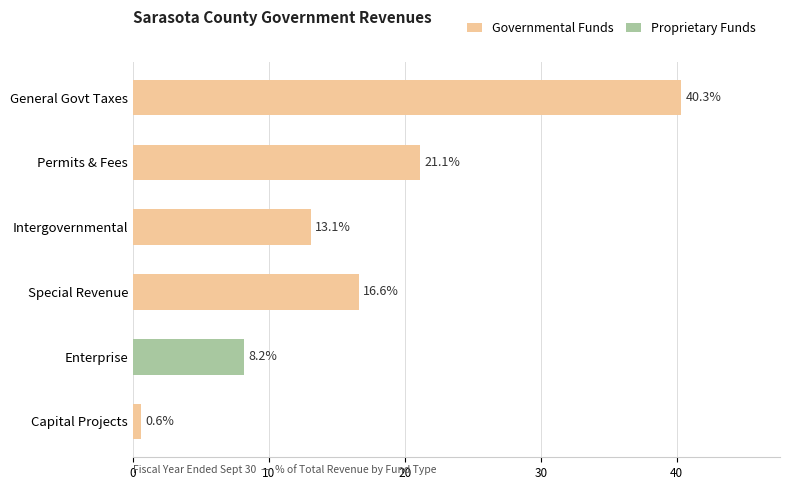

What is the total value across all series at General Govt Taxes?

40.3